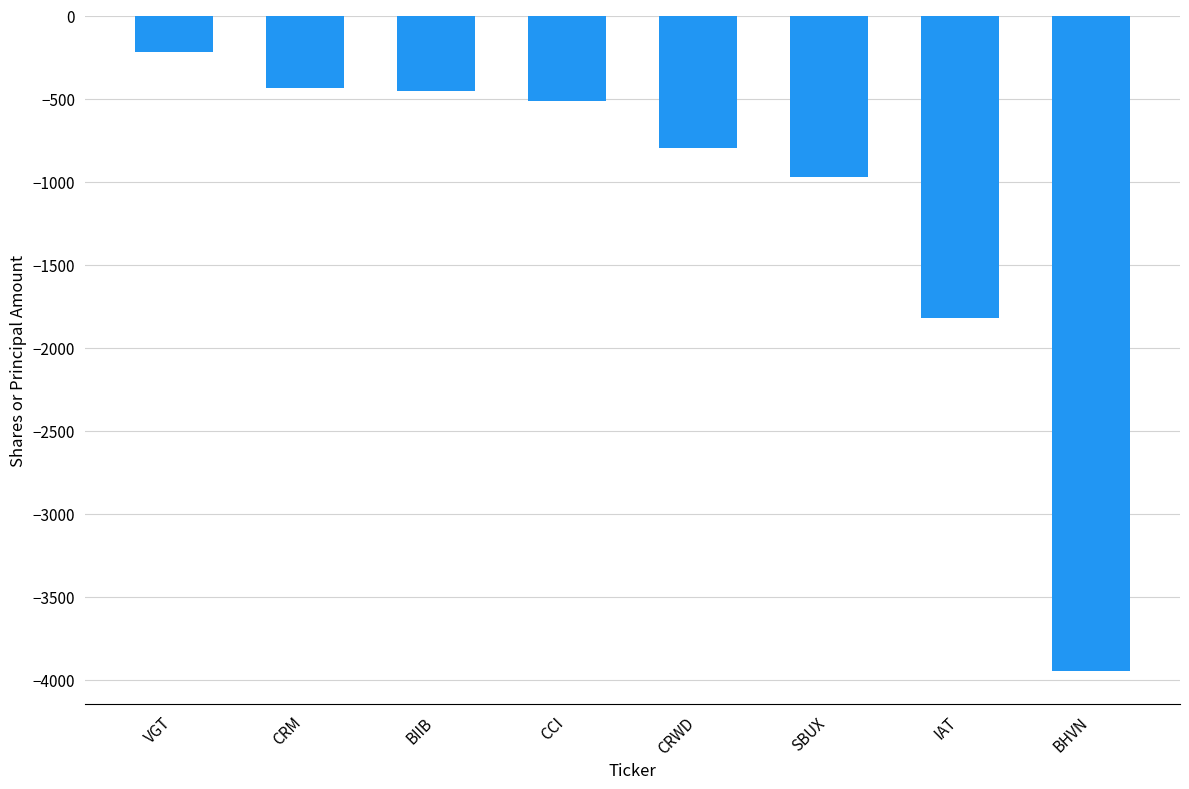

What position from the right is CCI?

5